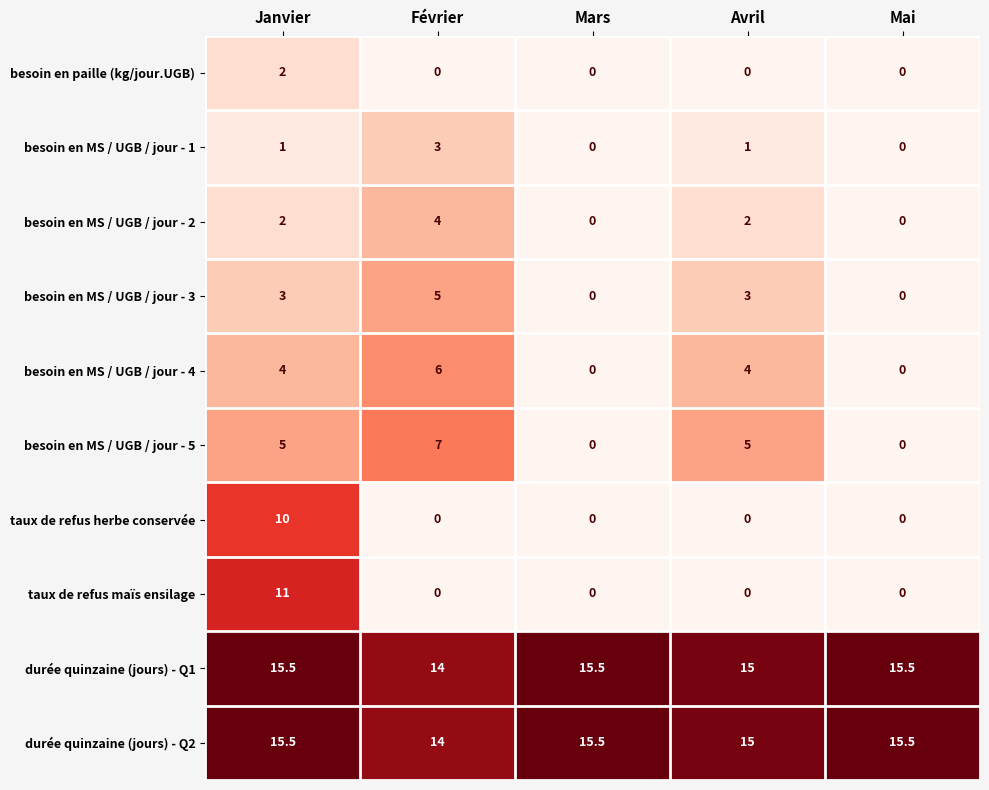

At which label does durée quinzaine (jours) - Q1 first exceed 15?

Janvier